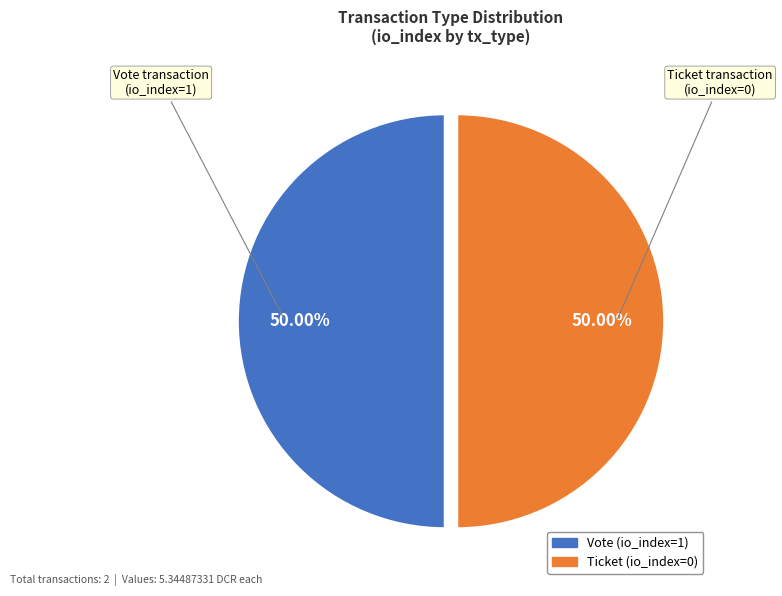

Count the number of slices in the pie.

2